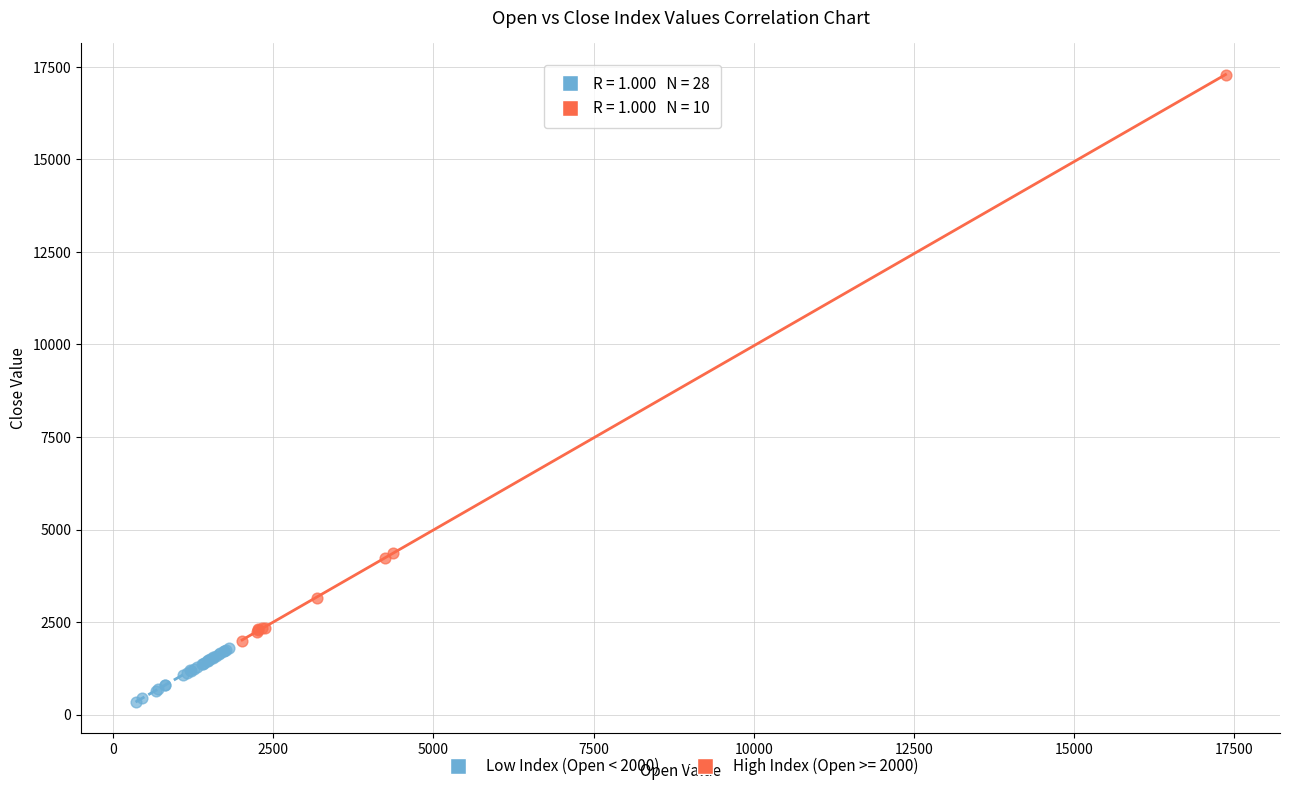

Which series has the widest spread of Y values?

High Index (Open >= 2000)